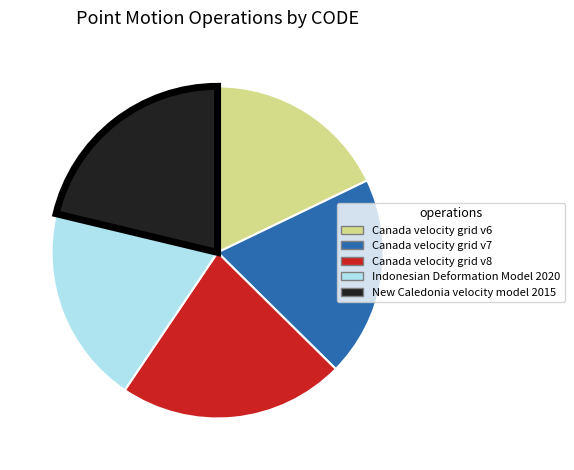

Is it true that Canada velocity grid v8 is 34% of the pie?

False